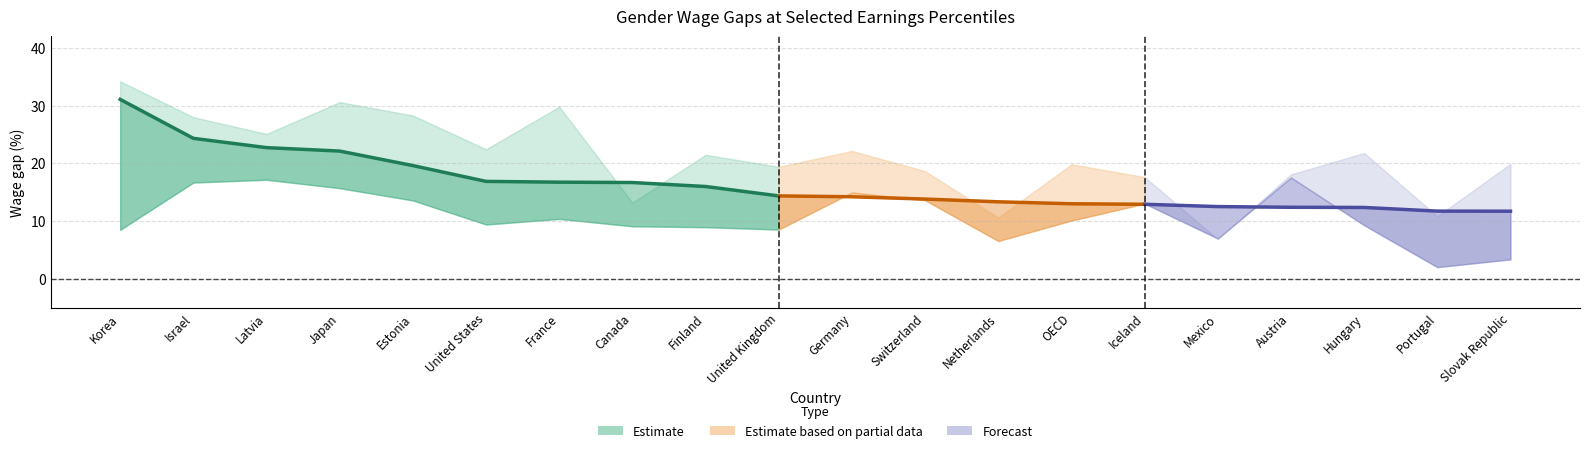

Does the chart have visible grid lines?

Yes